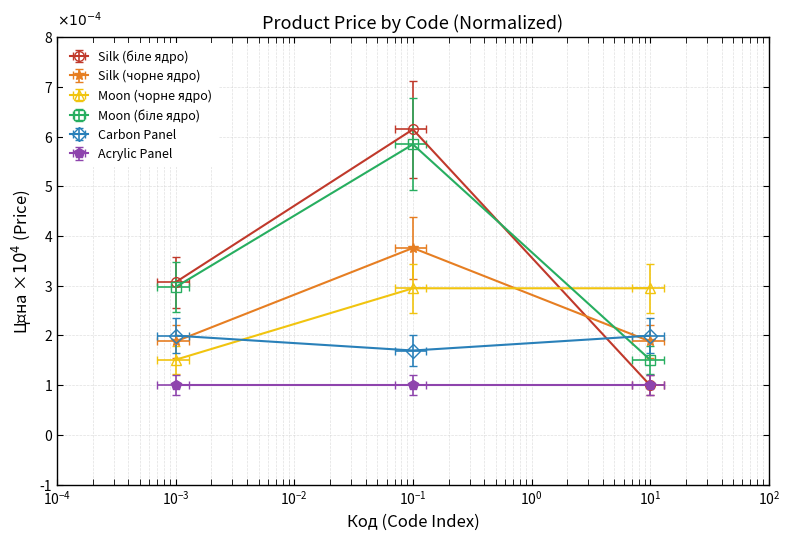

Does the chart display data point markers on the line(s)?

Yes